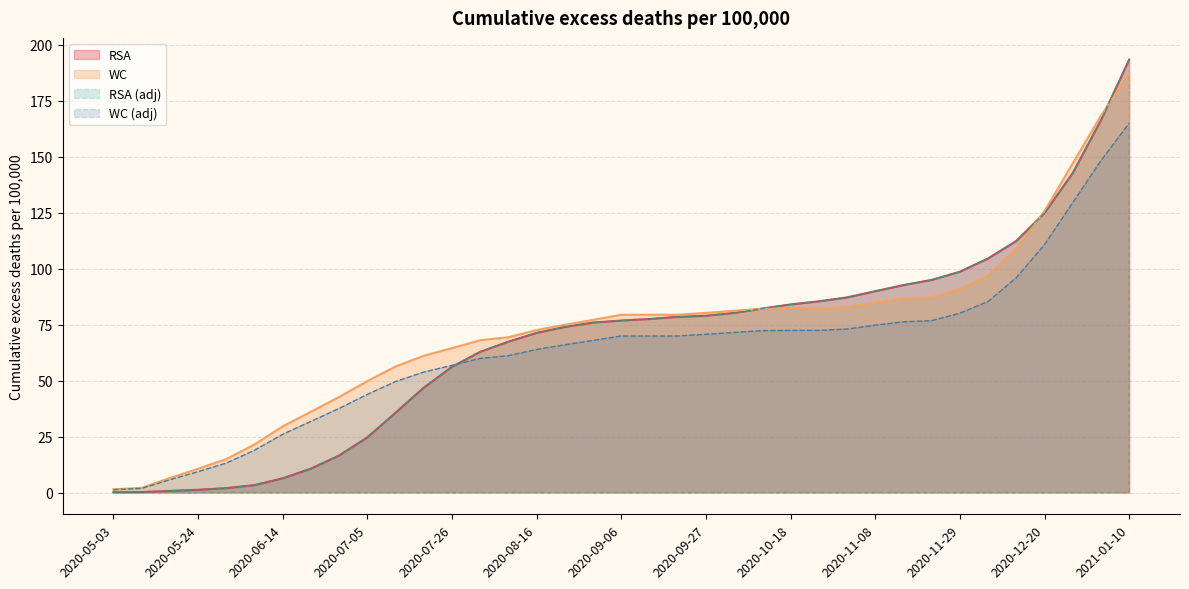

Reading left to right, what are all the values shown in this chart?

RSA: 0.2	0.3	0.8	1.3	2.0	3.4	6.4	10.7	16.6	24.7	35.7	46.9	56.2	62.9	67.4	71.3	74.0	75.9	76.9	77.5	78.5	79.0	80.3	82.2	84.0	85.4	87.2	90.0	92.7	95.0	98.7	104.6	112.4	124.9	142.7	166.3	193.4
WC: 1.5	2.1	6.5	10.6	15.0	21.5	29.6	36.1	42.7	49.8	56.3	61.1	64.5	68.1	69.4	72.6	75.0	77.2	79.4	79.4	79.4	80.3	81.2	82.1	82.3	82.3	82.9	84.9	86.6	87.2	91.0	96.9	109.0	125.8	147.0	168.4	187.3
RSA (adj): 0.2	0.3	0.8	1.3	2.0	3.4	6.4	10.7	16.6	24.7	35.7	46.9	56.2	62.9	67.4	71.3	74.0	75.9	76.9	77.5	78.5	79.0	80.3	82.2	84.0	85.4	87.2	90.0	92.7	95.0	98.7	104.6	112.4	124.9	142.7	166.3	193.4
WC (adj): 1.3	1.9	5.7	9.4	13.2	18.9	26.0	31.8	37.6	43.9	49.6	53.8	56.8	59.9	61.1	64.0	66.0	68.0	70.0	70.0	70.0	70.7	71.5	72.3	72.5	72.5	73.0	74.8	76.3	76.8	80.1	85.4	96.0	110.8	129.5	148.3	165.0